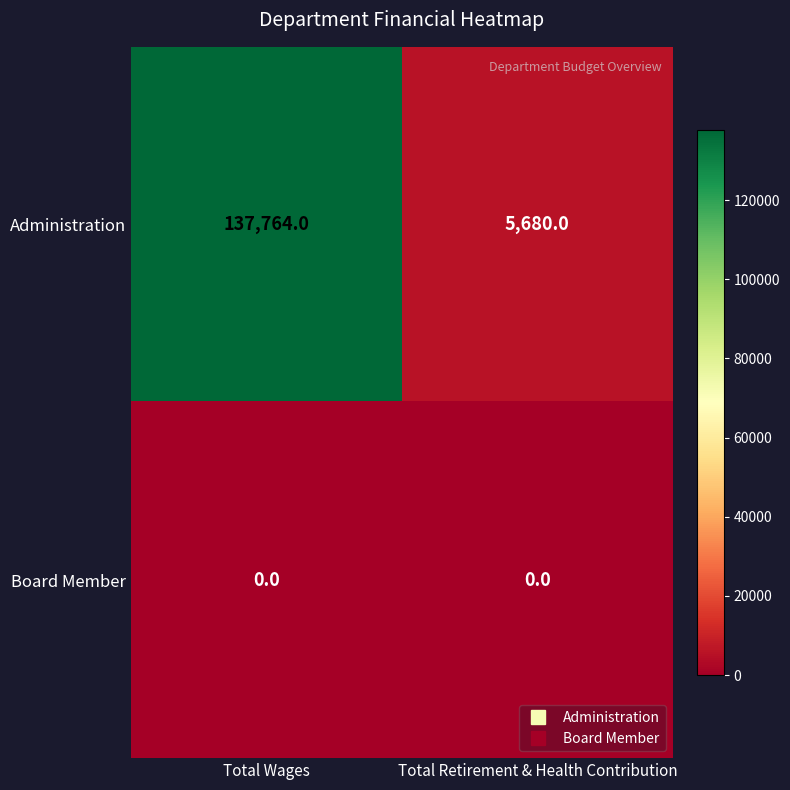

What is the sum of all Administration values?

143444